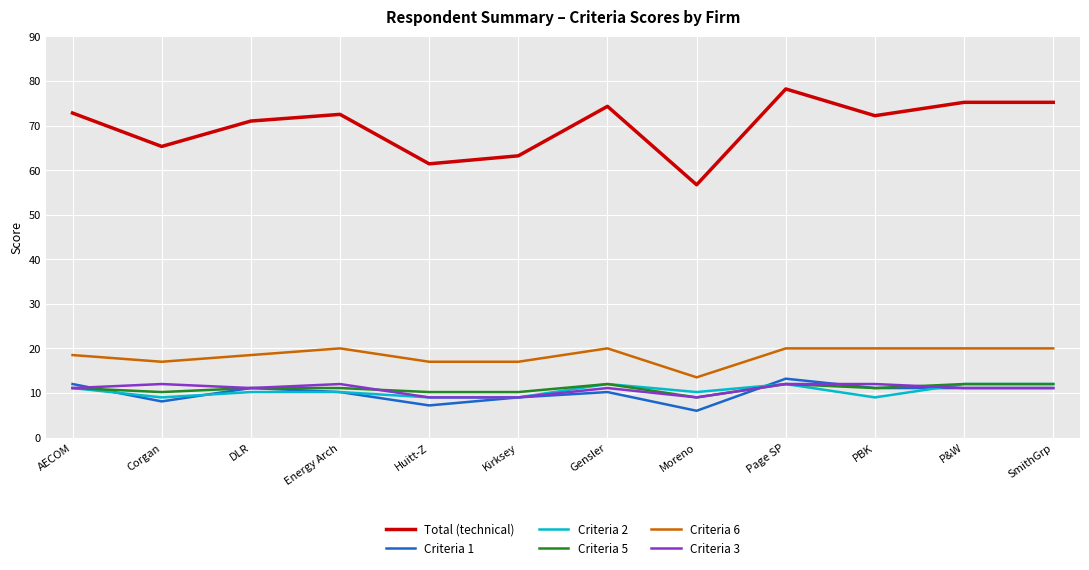

Is the value of Criteria 1 at Moreno greater than the value of Criteria 6 at Corgan?

No